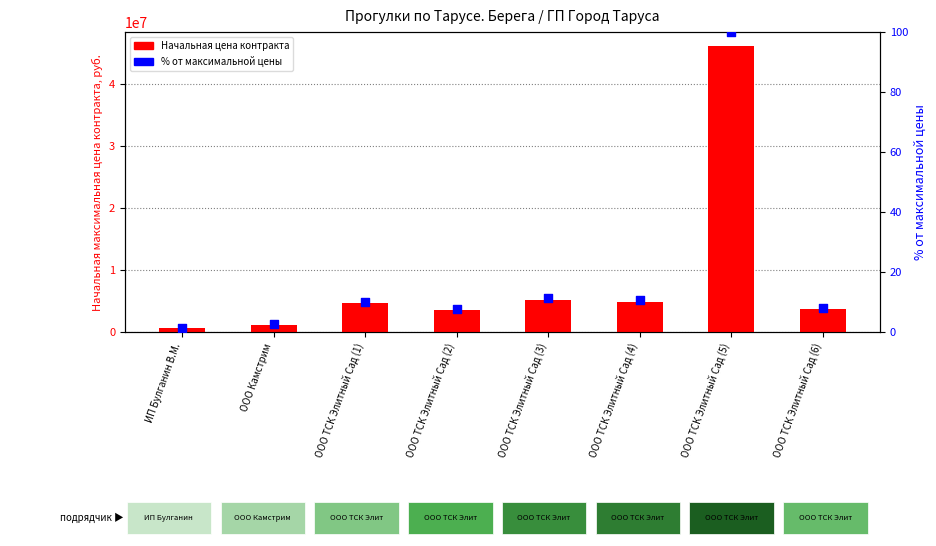

What are all the series names shown in the legend?

Начальная цена контракта, % от макс. цены